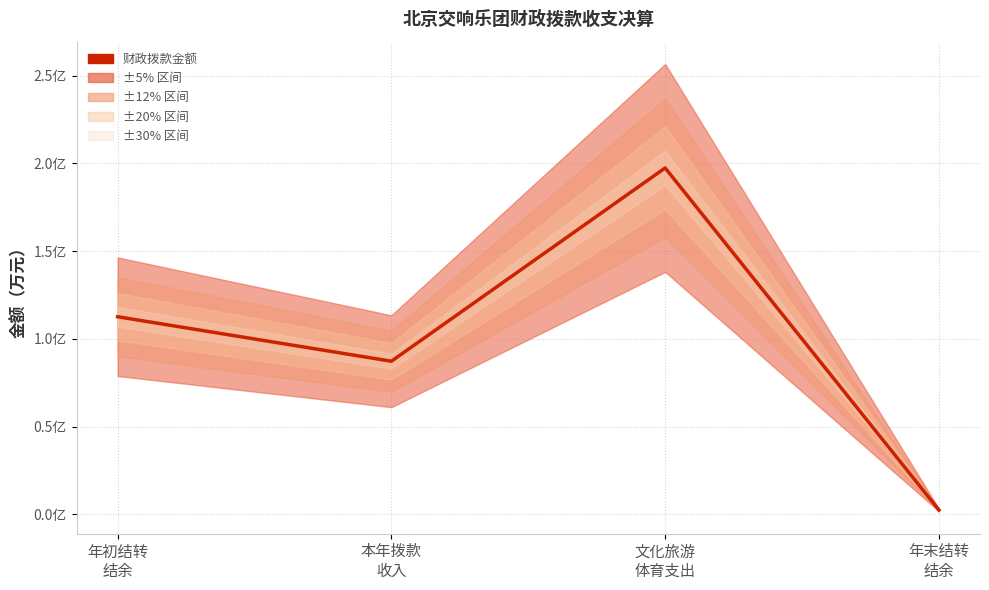

Reading left to right, list all the values displayed in this chart.

年初结转
结余=11258.4	本年拨款
收入=8722.9	文化旅游
体育支出=19735.5	年末结转
结余=245.8